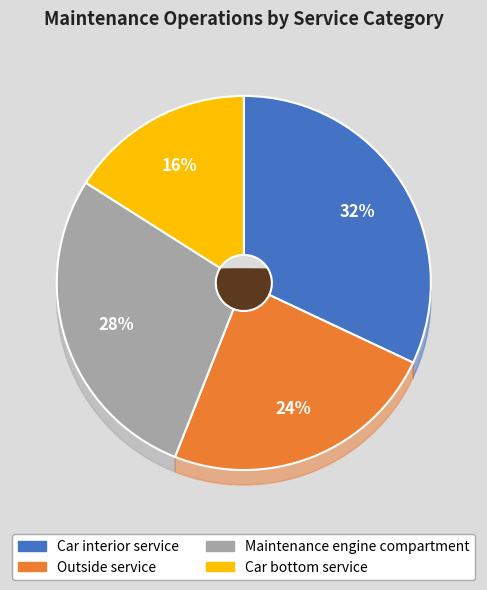

Is it true that Car interior service is 44% of the pie?

False